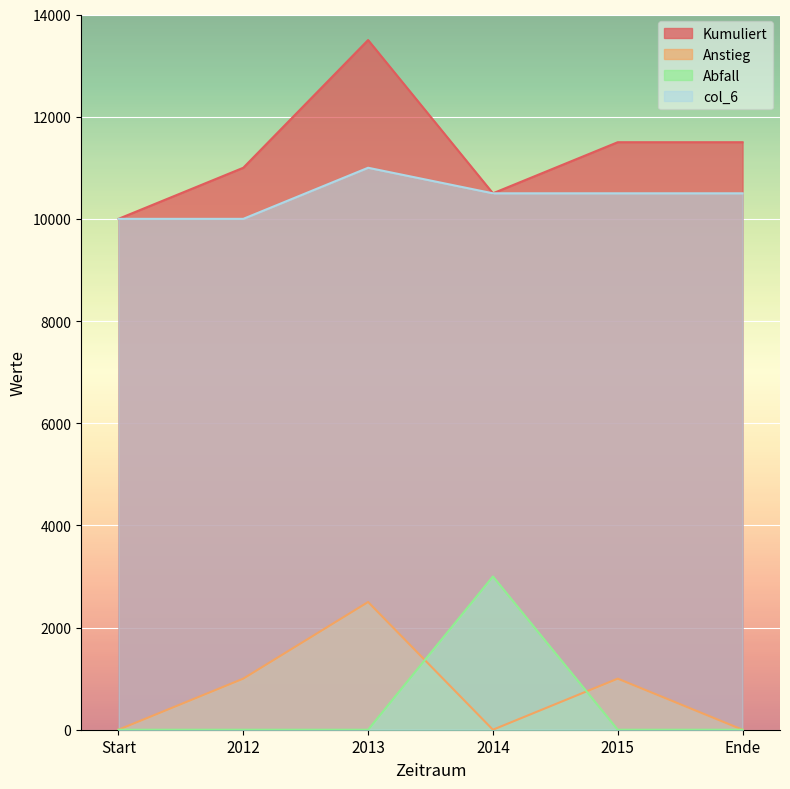

What is the label of the 3rd point from the left?

2013